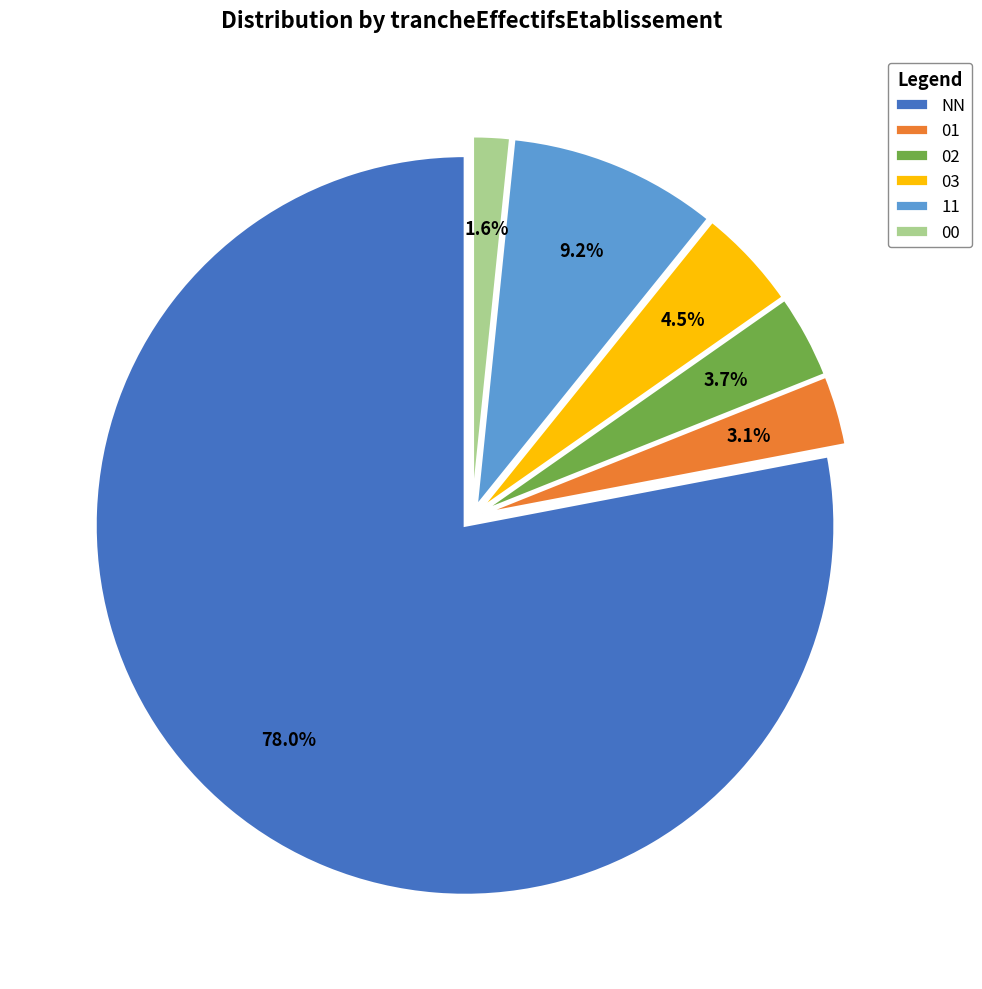

To the nearest percent, what is the difference between the largest and smallest slice percentages?

76%